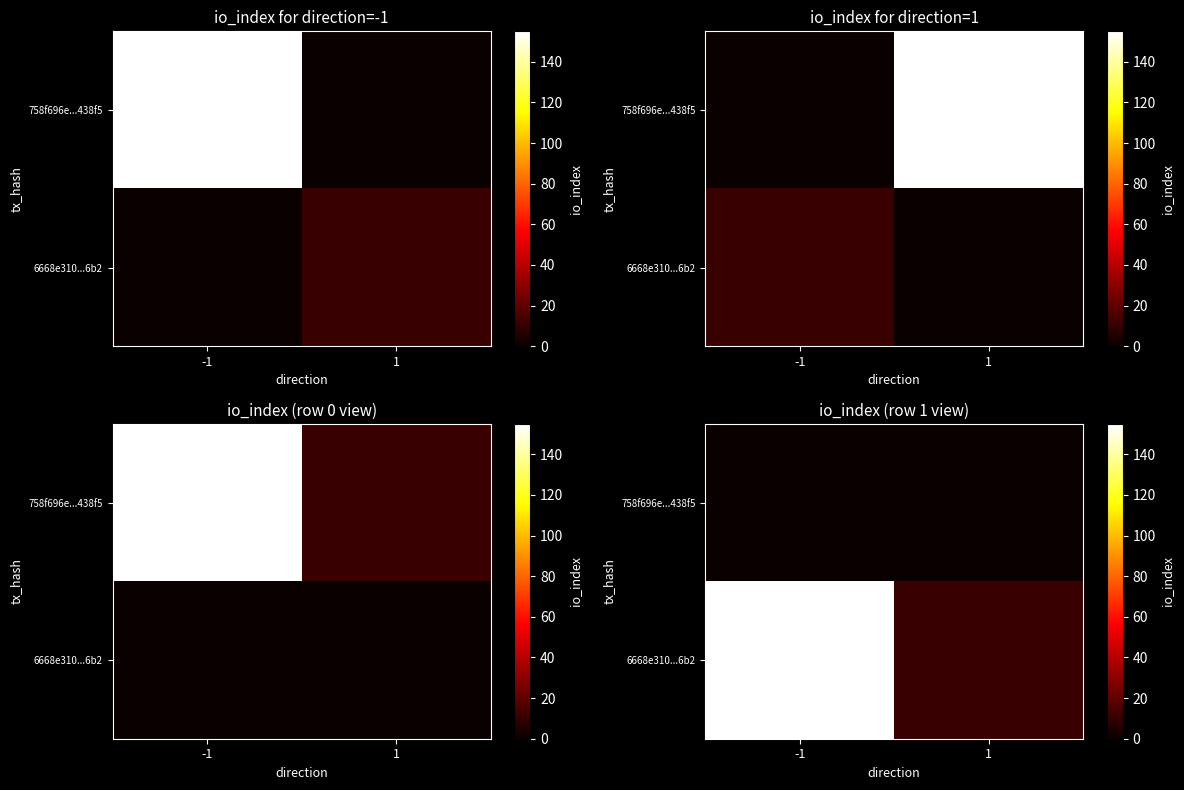

Is it true that 6668e310...6b2 equals 18 at 1?

False